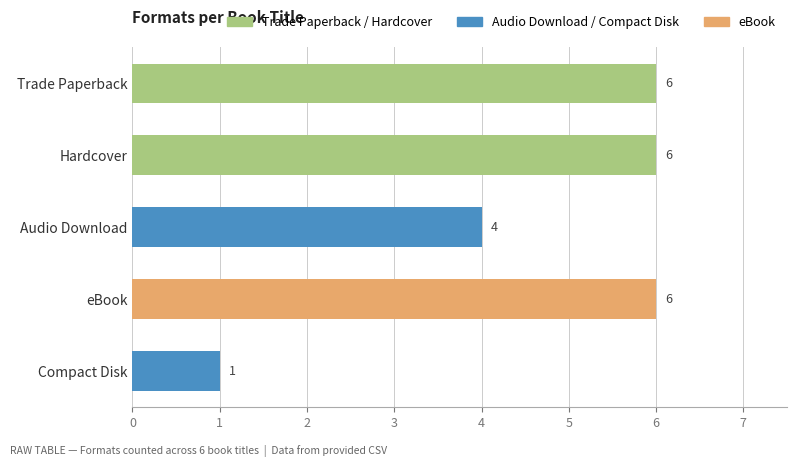

Count the values in the range 4 to 6.

4